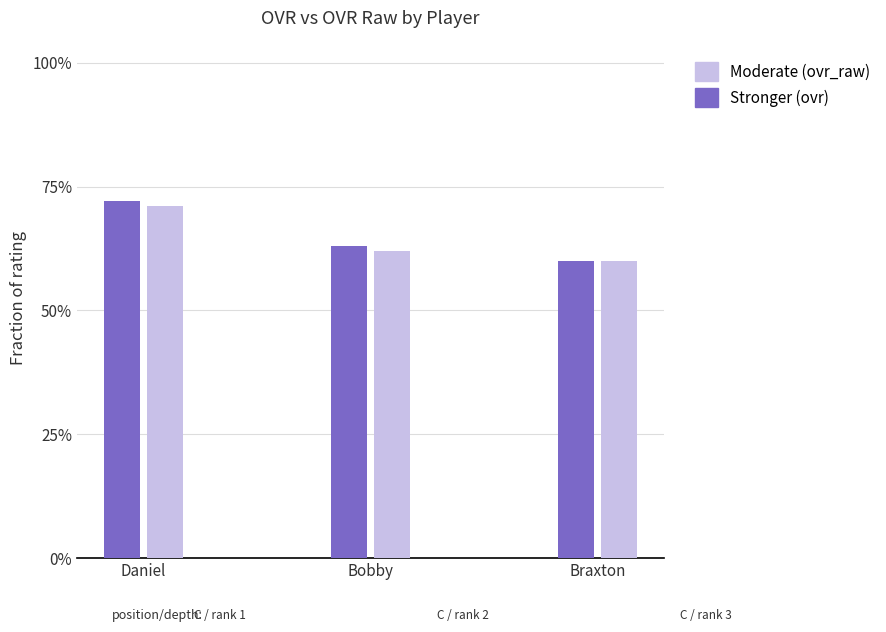

Is it true that ovr_raw equals 36 at Braxton?

False